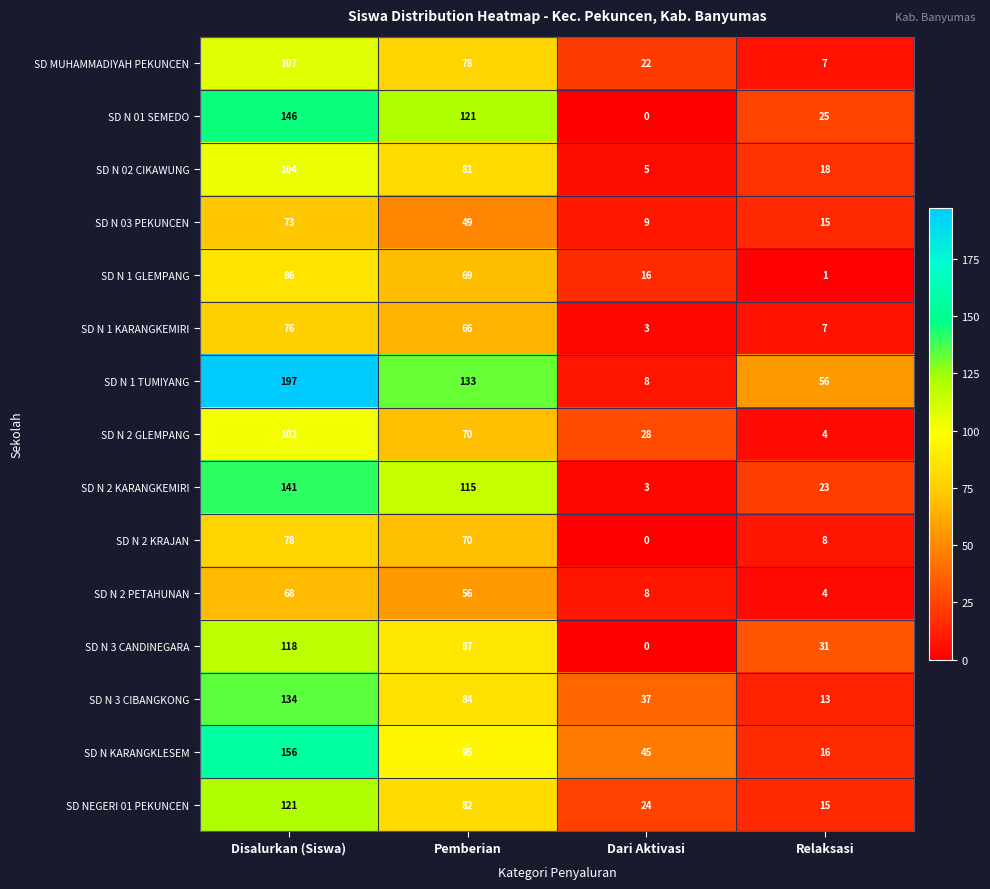

List the series in order of their peak value, lowest first.

SD N 2 PETAHUNAN, SD N 03 PEKUNCEN, SD N 1 KARANGKEMIRI, SD N 2 KRAJAN, SD N 1 GLEMPANG, SD N 2 GLEMPANG, SD N 02 CIKAWUNG, SD MUHAMMADIYAH PEKUNCEN, SD N 3 CANDINEGARA, SD NEGERI 01 PEKUNCEN, SD N 3 CIBANGKONG, SD N 2 KARANGKEMIRI, SD N 01 SEMEDO, SD N KARANGKLESEM, SD N 1 TUMIYANG